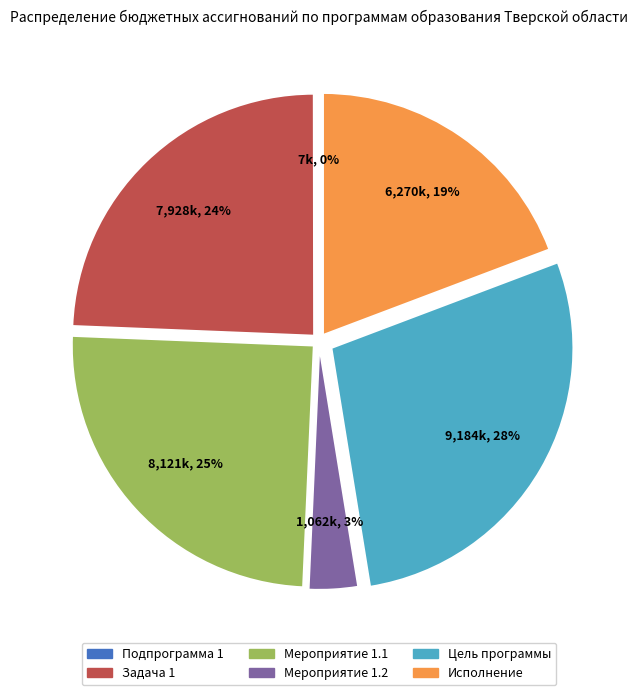

Which has a higher value, Мероприятие 1.2 or Мероприятие 1.1?

Мероприятие 1.1